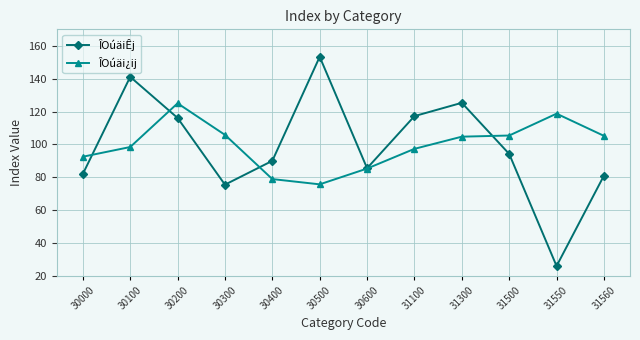

At which category does the chart reach its peak across all series?

30500